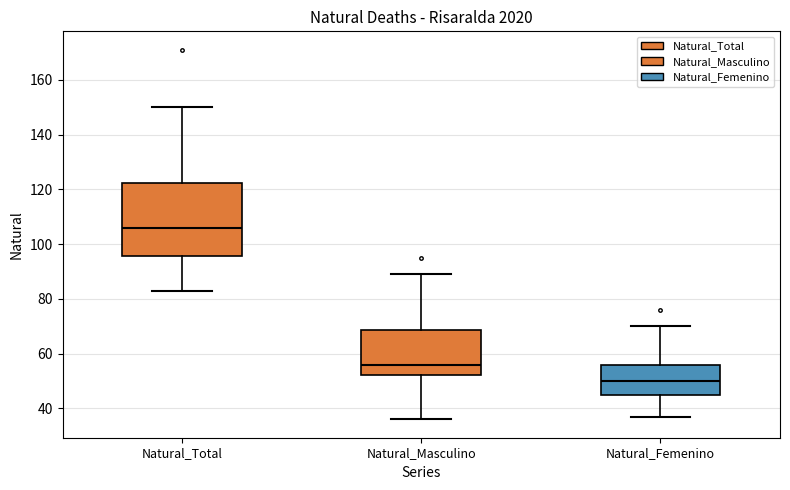

Which box's median line is the highest?

Natural_Total